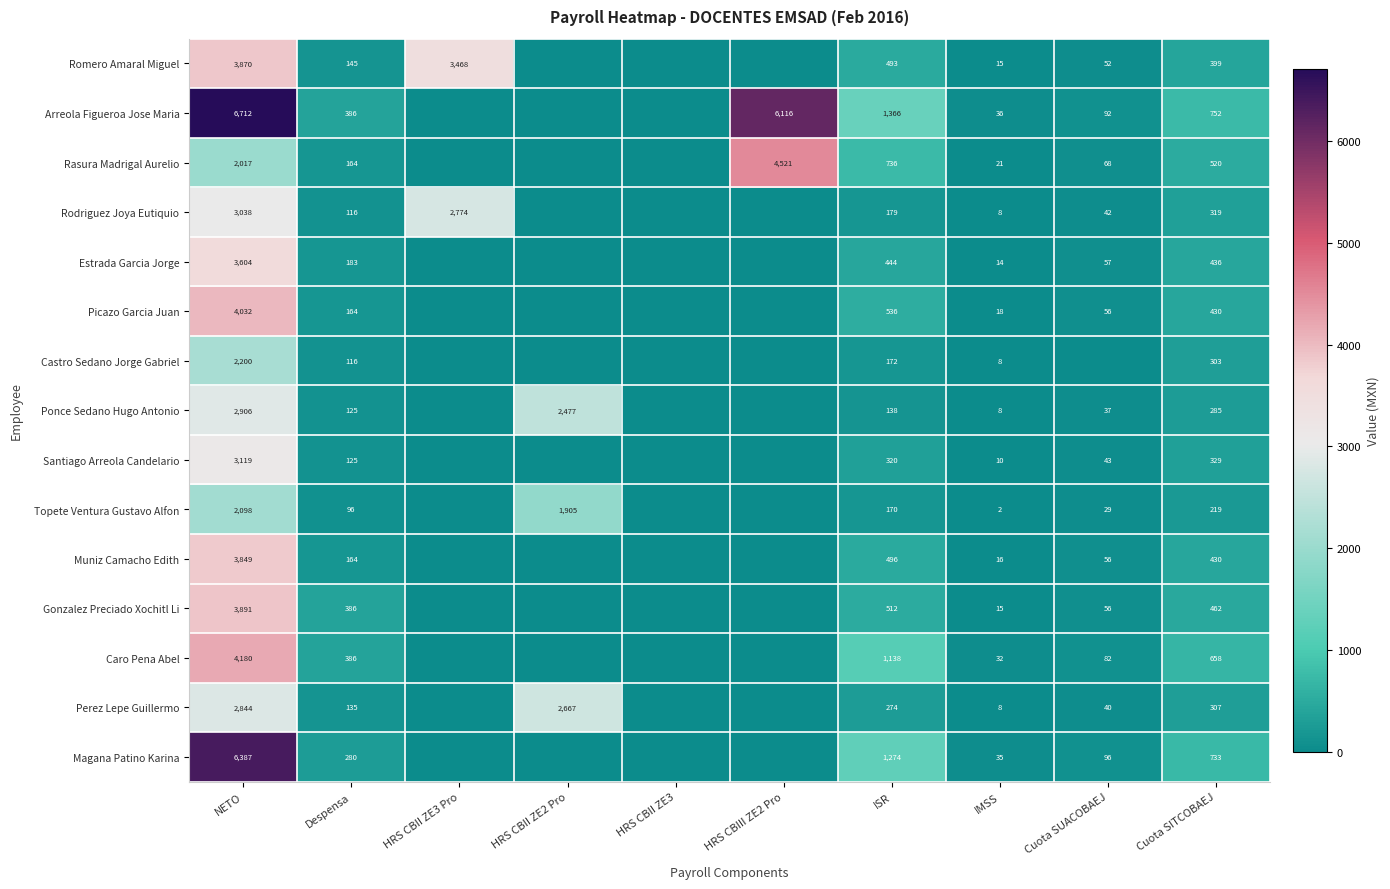

At NETO, list the series in order from smallest to largest.

Rasura Madrigal Aurelio, Topete Ventura Gustavo Alfon, Castro Sedano Jorge Gabriel, Perez Lepe Guillermo, Ponce Sedano Hugo Antonio, Rodriguez Joya Eutiquio, Santiago Arreola Candelario, Estrada Garcia Jorge, Muniz Camacho Edith, Romero Amaral Miguel, Gonzalez Preciado Xochitl Li, Picazo Garcia Juan, Caro Pena Abel, Magana Patino Karina, Arreola Figueroa Jose Maria